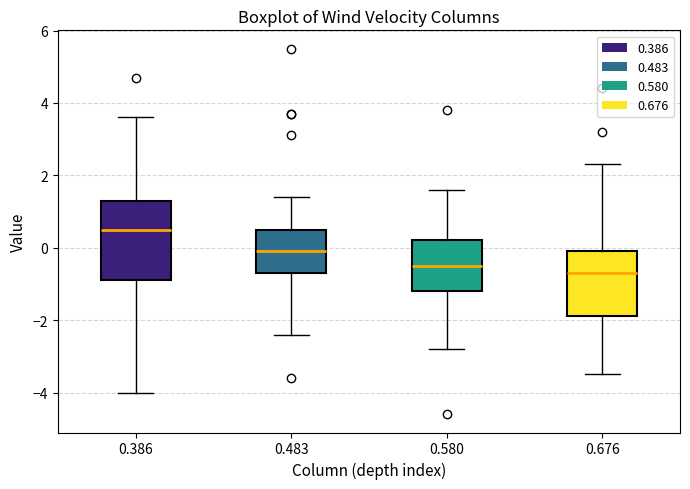

Where is the upper edge of the box at x = 0.676 on the y-axis? The values are not printed on the chart, so give them approximately, as read against the axis.

0.0